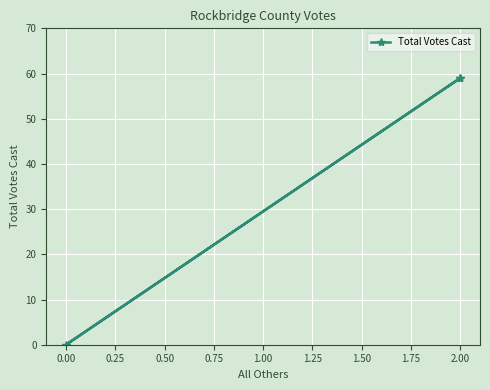

True or false: the data shows 14 at 0.25.

False